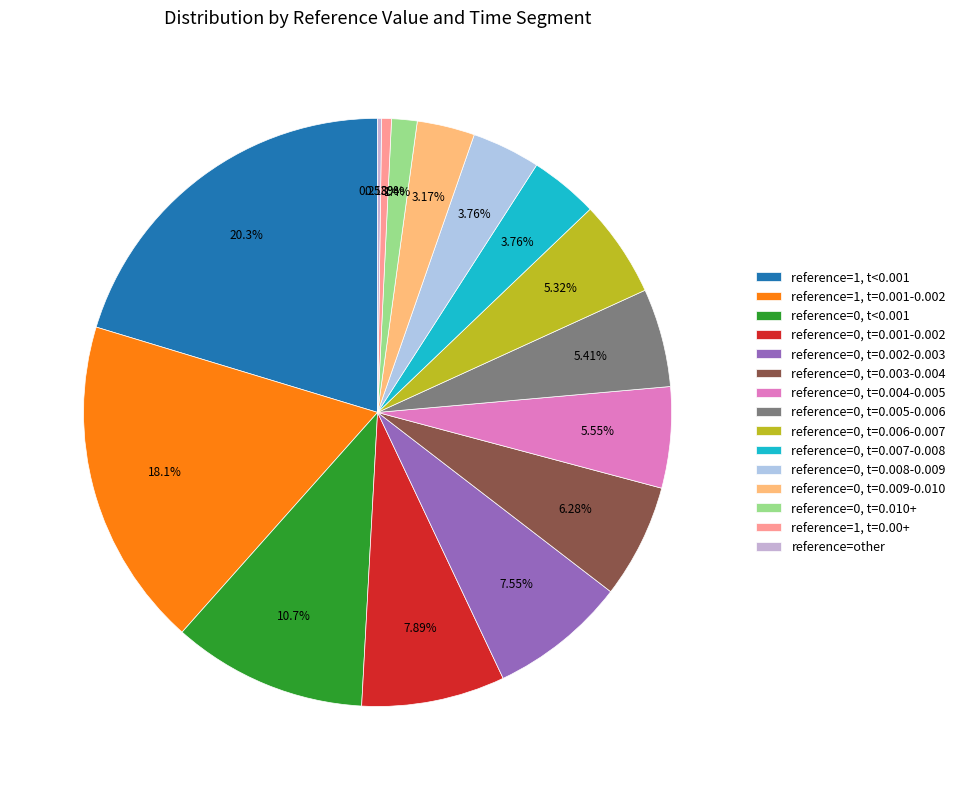

What is the largest slice in the pie chart?

reference=1, t<0.001